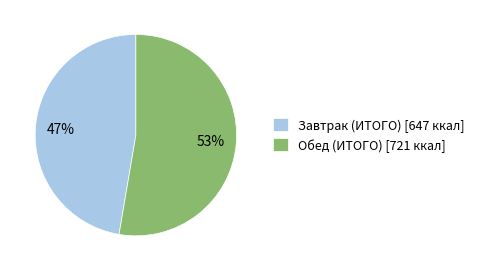

To the nearest percent, what portion does Завтрак (ИТОГО) represent?

47%